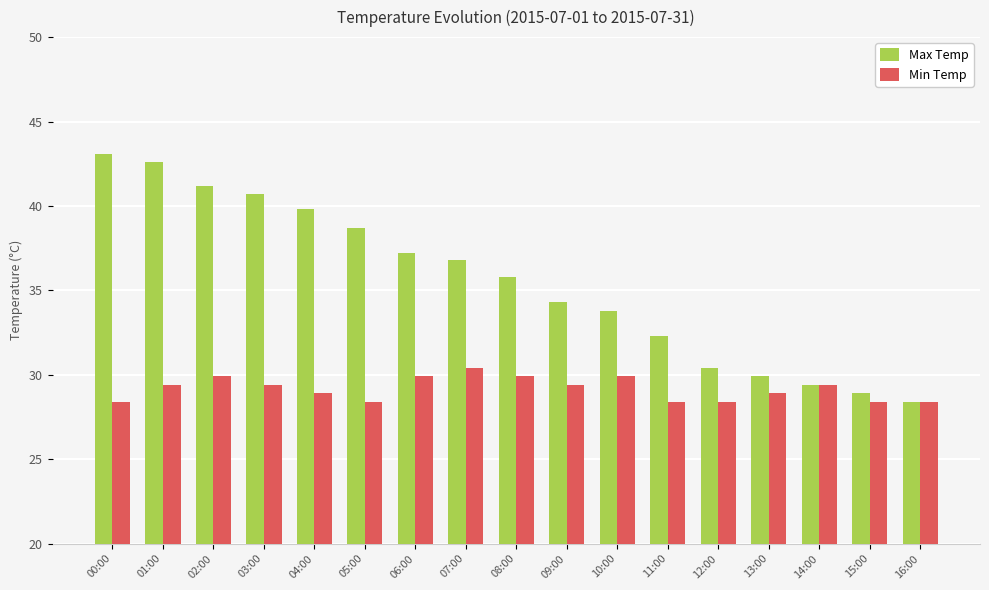

The value of Min Temp at 13:00 is 19.6. True or false?

False